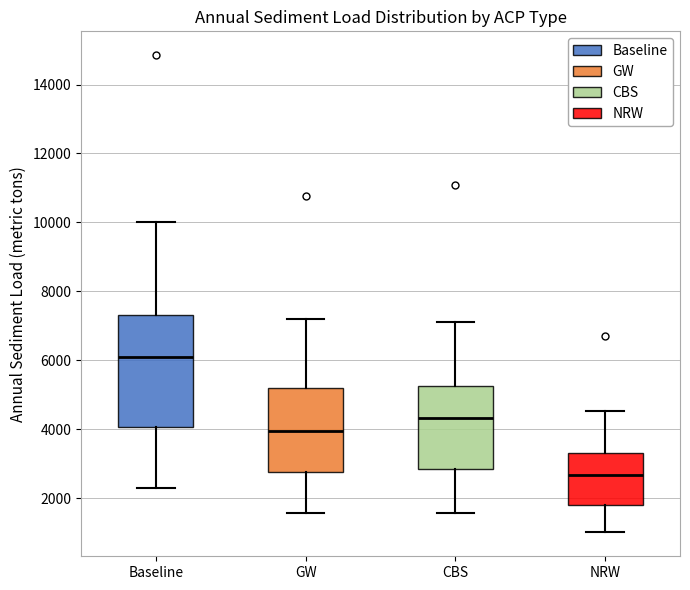

Where does the lower whisker of the box for NRW end on the y-axis? The values are not printed on the chart, so give them approximately, as read against the axis.

1000